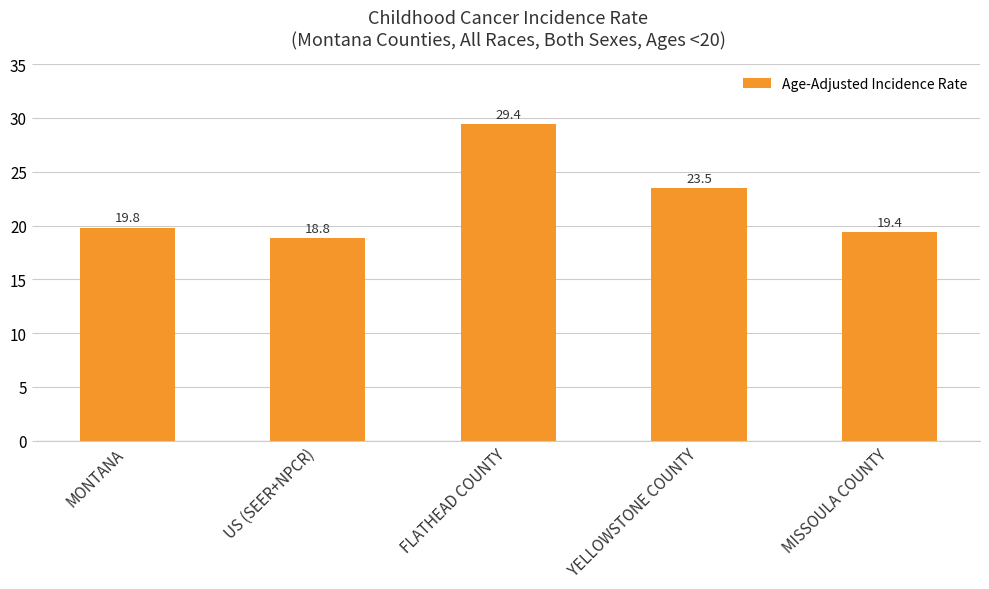

Rank the categories by value from highest to lowest.

FLATHEAD COUNTY, YELLOWSTONE COUNTY, MONTANA, MISSOULA COUNTY, US (SEER+NPCR)